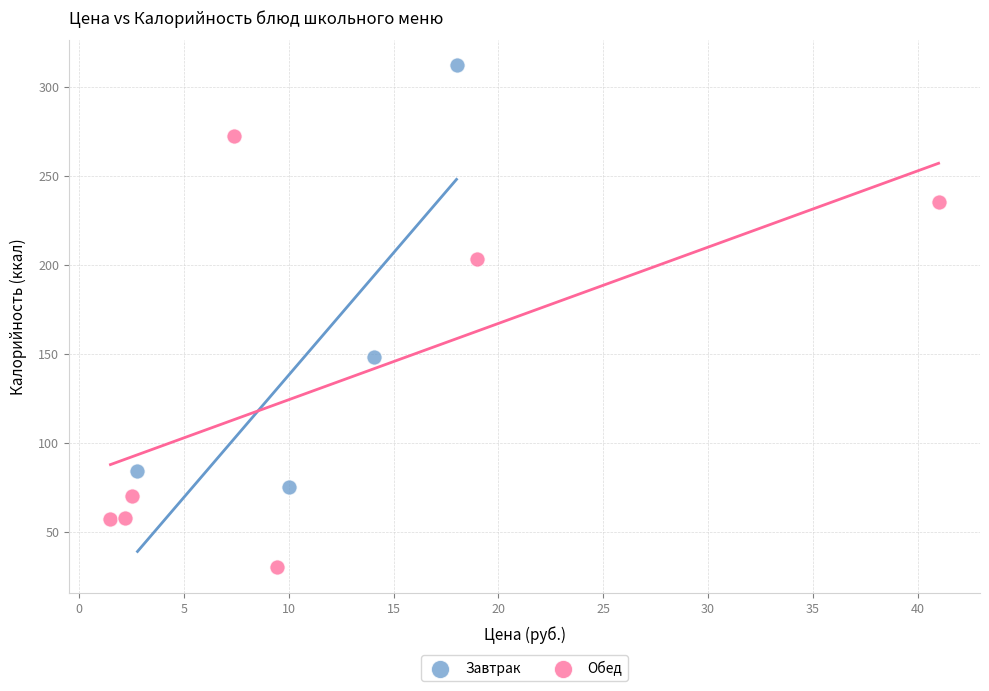

Which series has the widest spread of Y values?

Обед